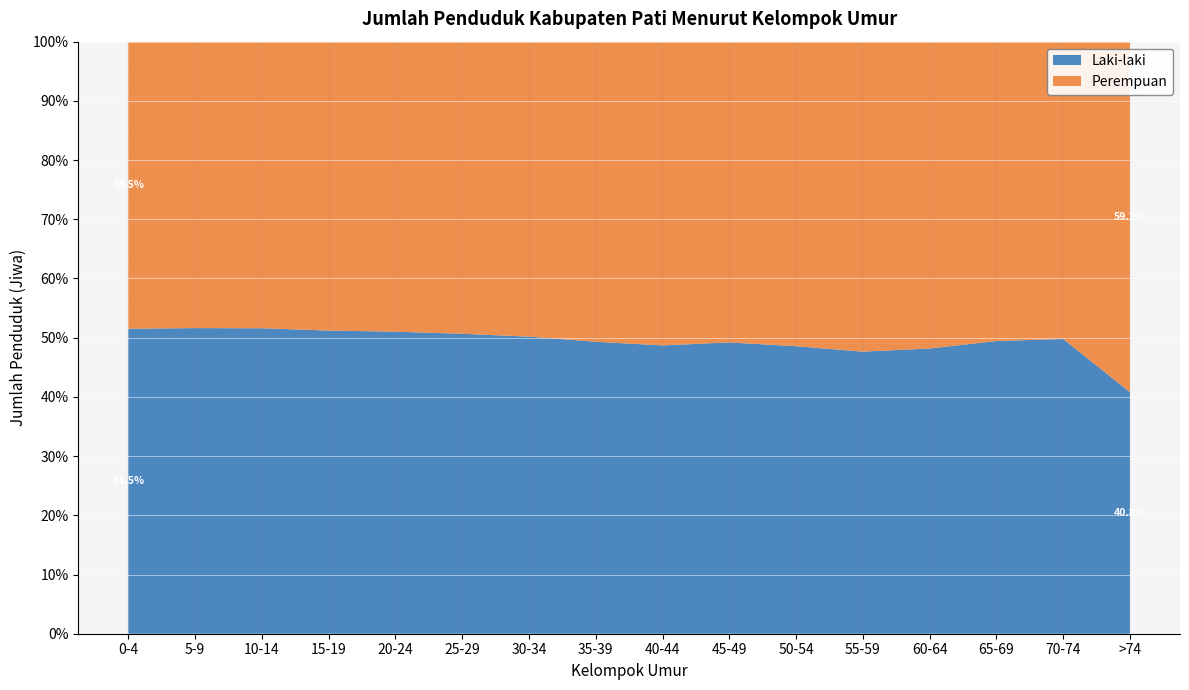

Reading right to left, transcribe all the data shown in this chart.

Laki-laki: 19641	19083	28793	37156	43440	45597	51148	51922	47934	49810	50276	51101	45789	52488	49840	43699
Perempuan: 28492	19249	29444	39976	47730	48301	52806	54706	49265	49454	48965	49070	43631	49252	46714	41132